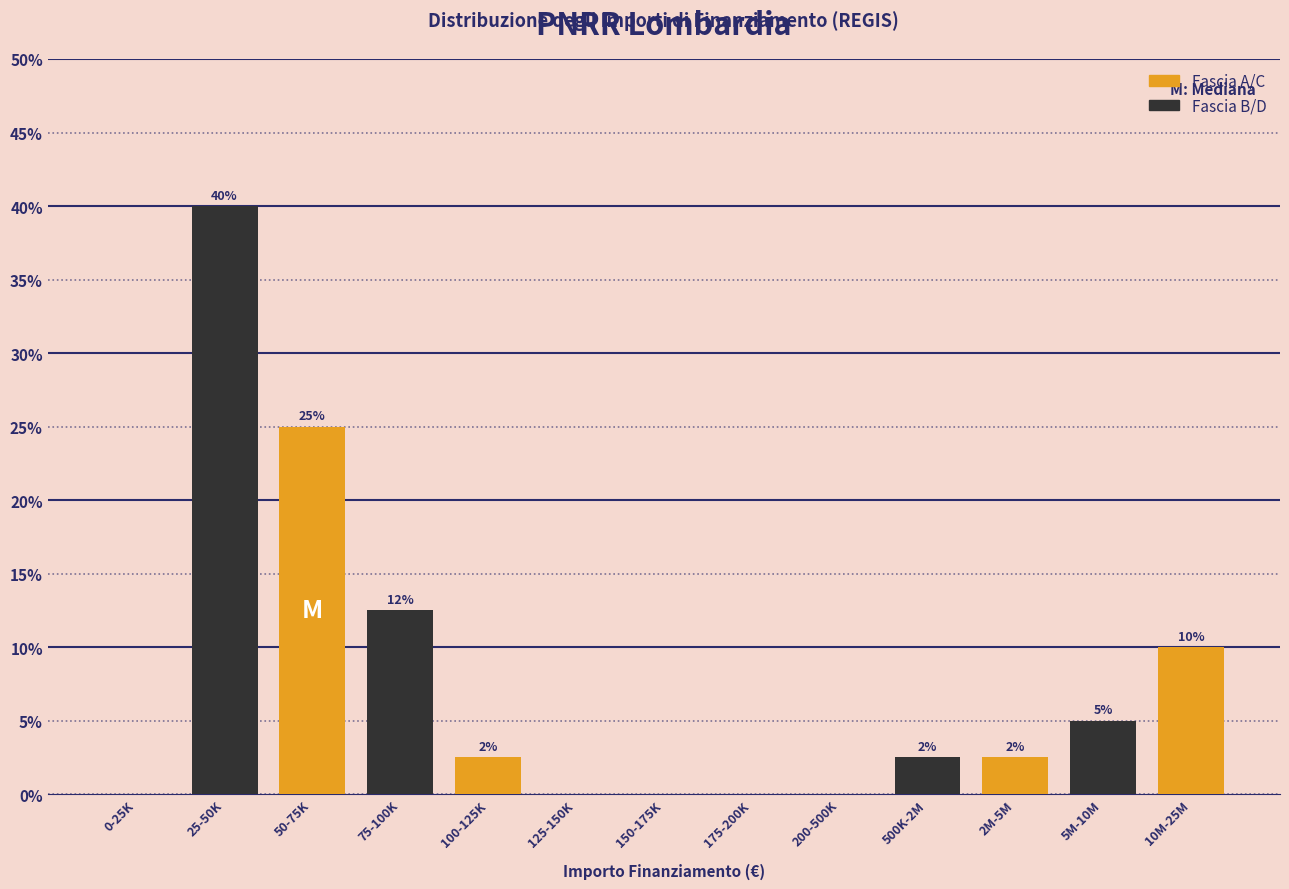

True or false: the data shows 4.0 at 500K-2M.

False